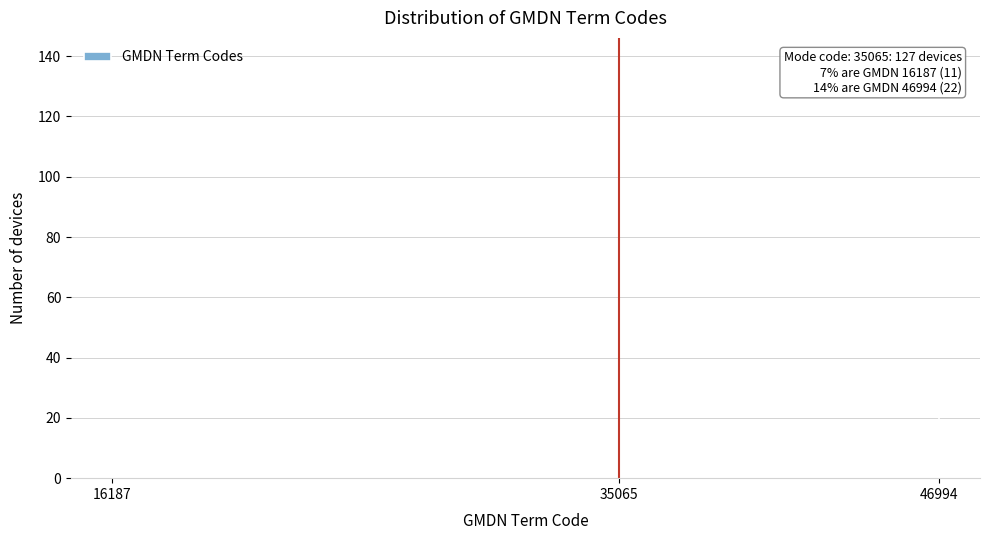

Reading right to left, list all the values displayed in this chart.

46994=22	35065=127	16187=11